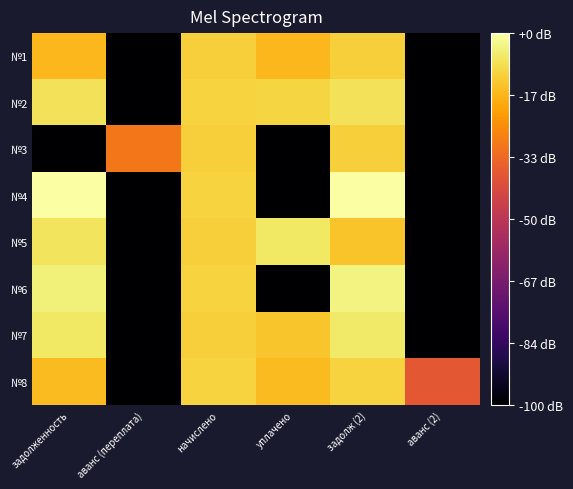

Reading left to right, what are all the values shown in this chart?

№1: задолженность=23.8	аванс (переплата)=-60.0	начислено=28.6	уплачено=23.8	задолж (2)=28.6	аванс (2)=-60.0
№2: задолженность=32.6	аванс (переплата)=-60.0	начислено=29.6	уплачено=29.8	задолж (2)=32.4	аванс (2)=-60.0
№3: задолженность=-60.0	аванс (переплата)=10.2	начислено=28.6	уплачено=-60.0	задолж (2)=28.5	аванс (2)=-60.0
№4: задолженность=39.8	аванс (переплата)=-60.0	начислено=29.6	уплачено=-60.0	задолж (2)=40.2	аванс (2)=-60.0
№5: задолженность=33.1	аванс (переплата)=-60.0	начислено=28.6	уплачено=33.6	задолж (2)=26.5	аванс (2)=-60.0
№6: задолженность=35.8	аванс (переплата)=-60.0	начислено=29.6	уплачено=-60.0	задолж (2)=36.7	аванс (2)=-60.0
№7: задолженность=33.7	аванс (переплата)=-60.0	начислено=28.6	уплачено=26.8	задолж (2)=34.2	аванс (2)=-60.0
№8: задолженность=24.8	аванс (переплата)=-60.0	начислено=29.6	уплачено=24.8	задолж (2)=29.6	аванс (2)=2.4